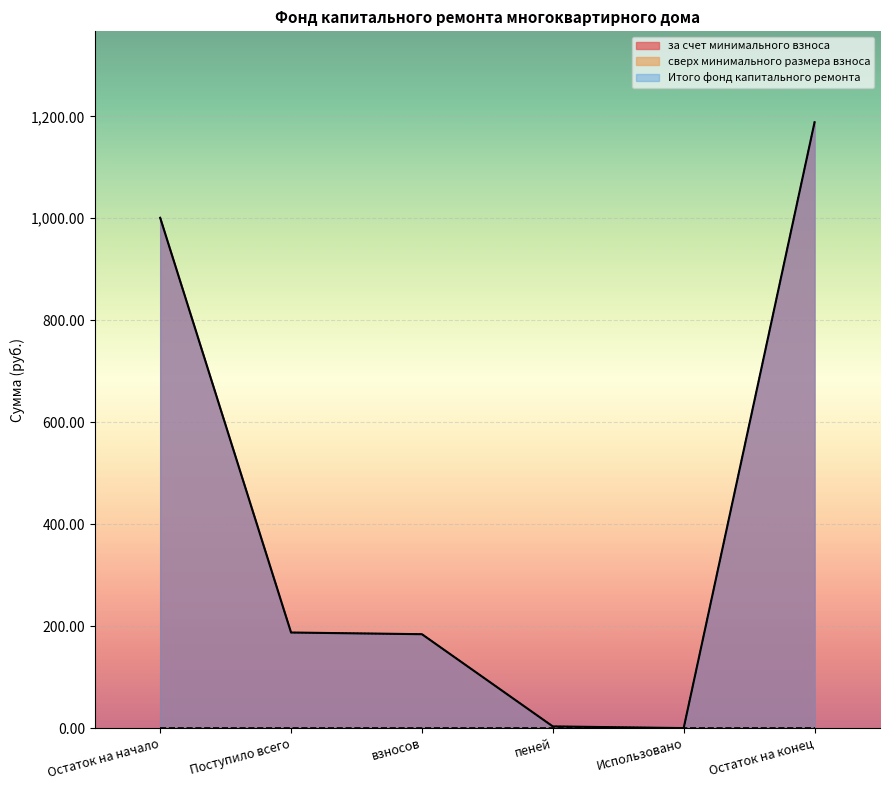

What value does the Итого фонд капитального ремонта series have at Остаток на начало?

1001.0